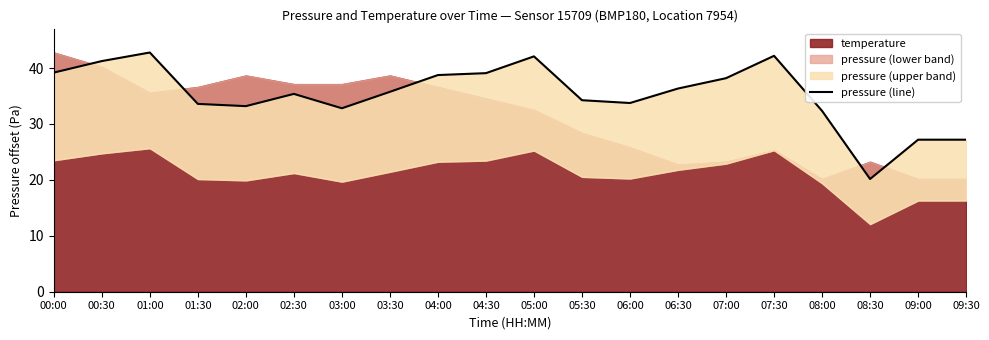

What is the approximate value at 03:00?

32.8